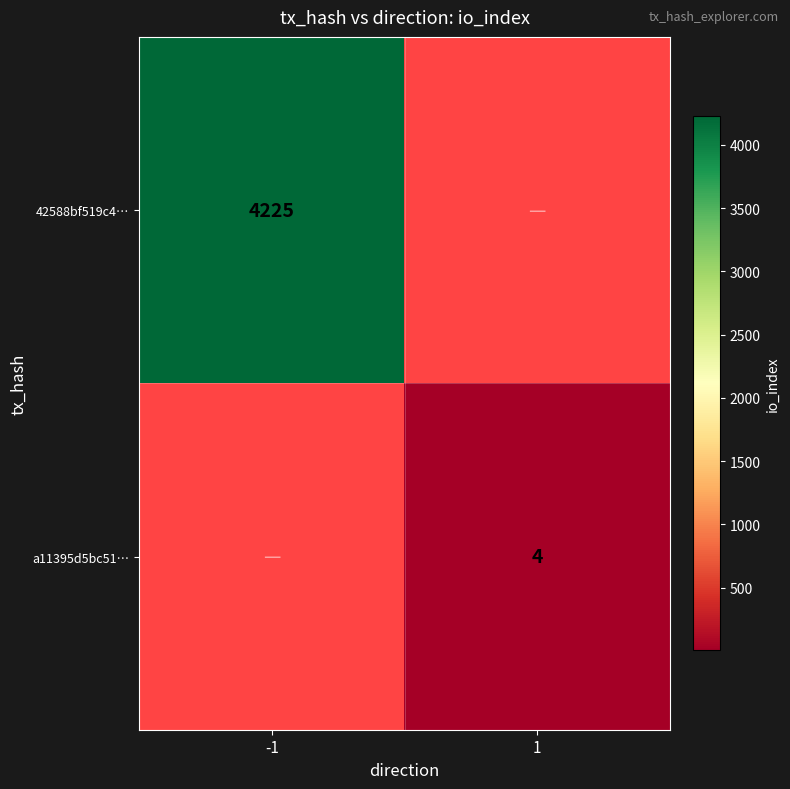

The value of a11395d5bc51… at 1 is 4. True or false?

True